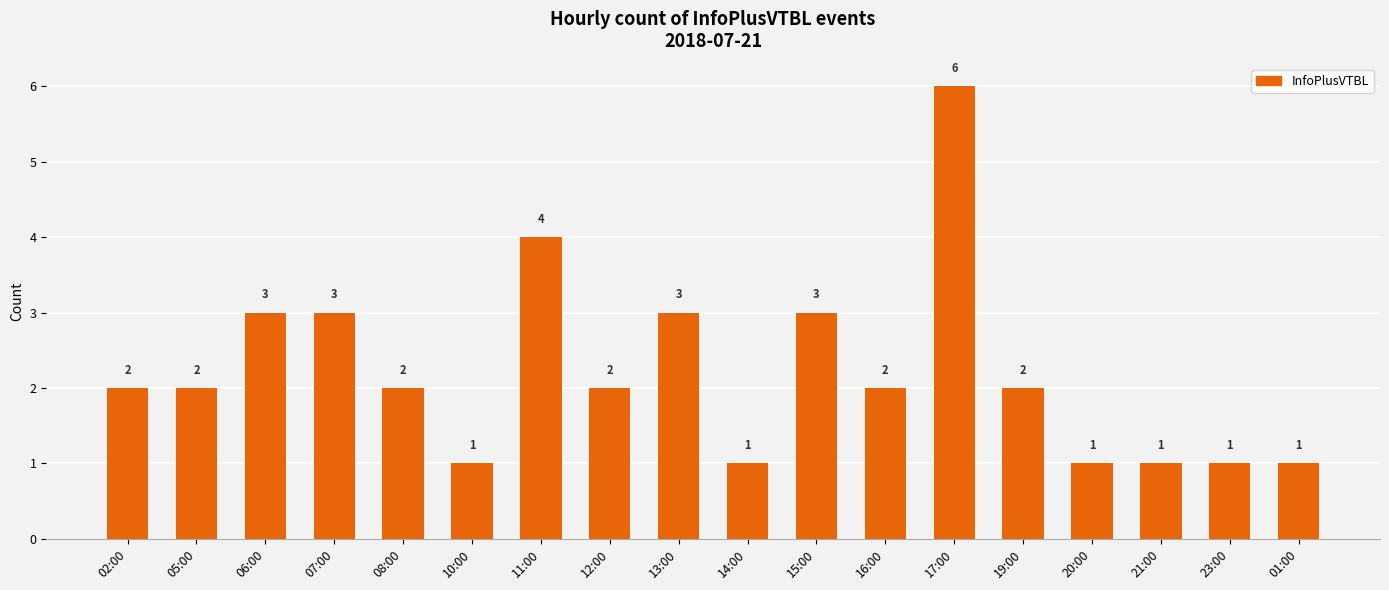

Which category has the highest value across all series?

17:00